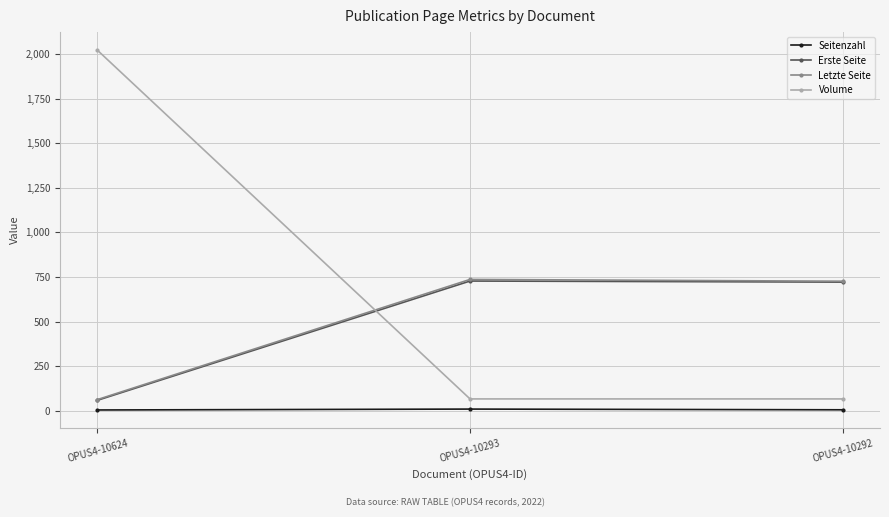

What is the maximum value shown in the chart?

2022